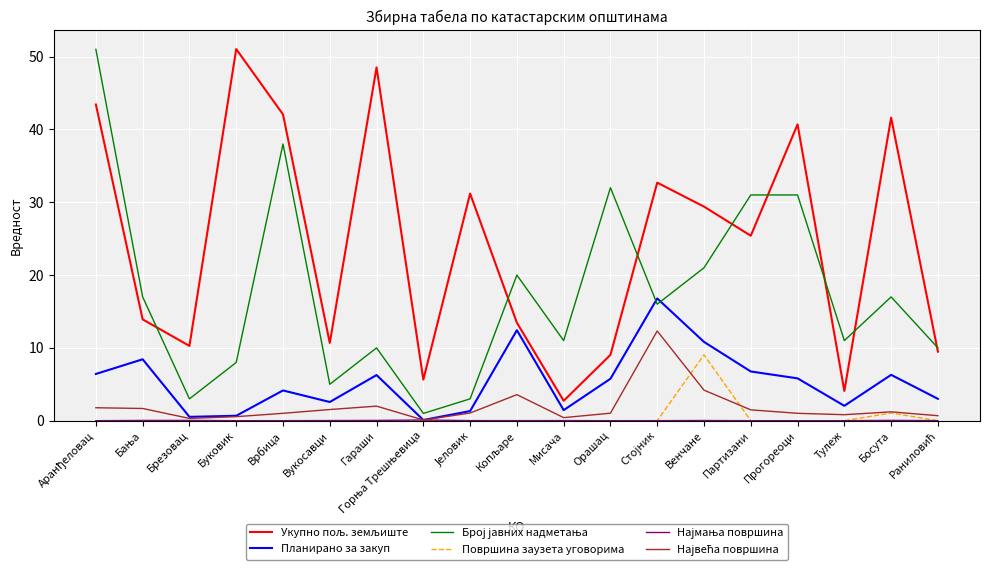

What is the greatest value displayed?

51.0